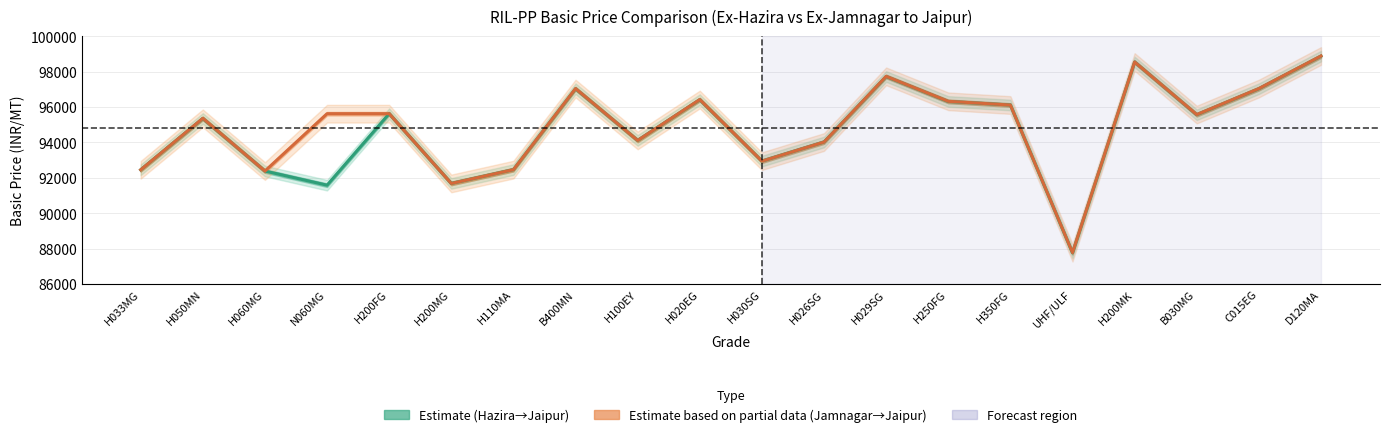

Where do Basic Price Ex-(Hazira to Jaipur) and Basic Price Ex-(Jamnagar to Jaipur) first cross each other?

H033MG and H050MN